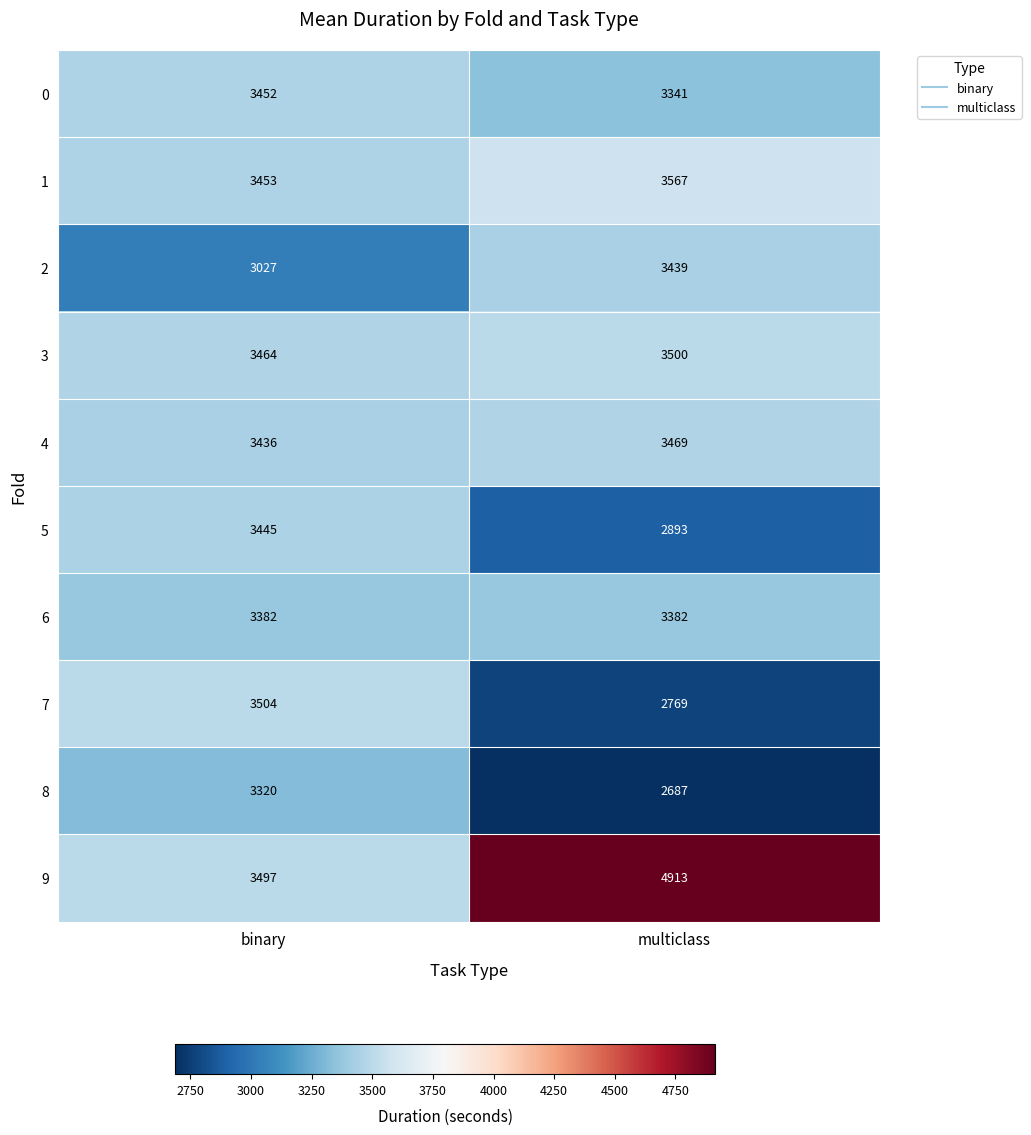

At which category is the sum across all series the highest?

binary